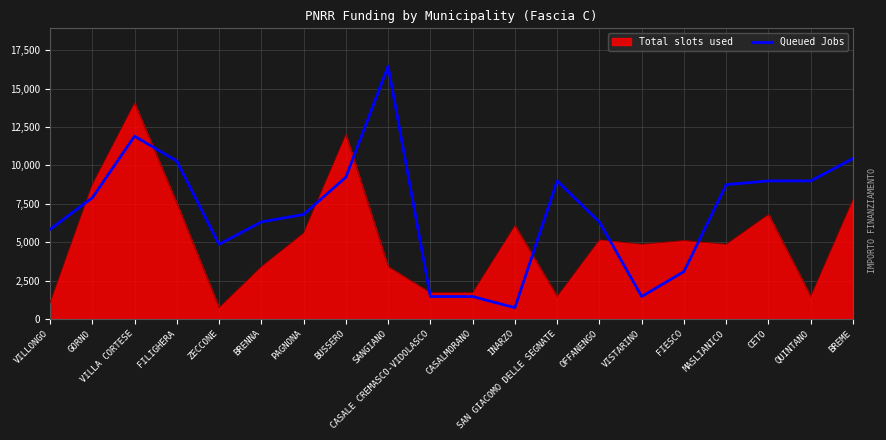

Which category has the lowest value in the Queued Jobs series?

INARZO